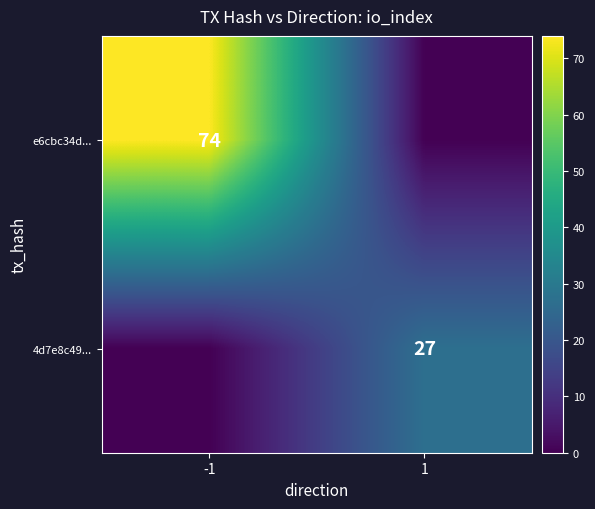

The 4d7e8c49... series shows 12 at 1. True or false?

False